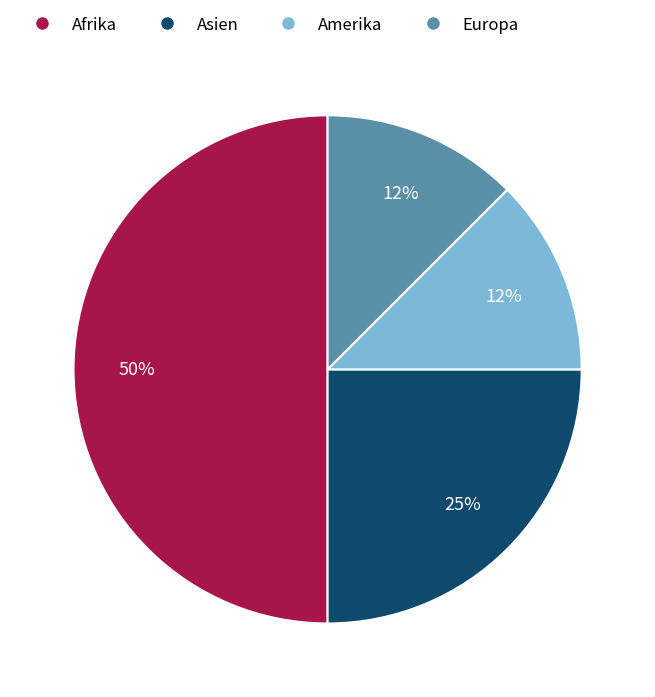

Does Asien account for over 50% of the chart?

No